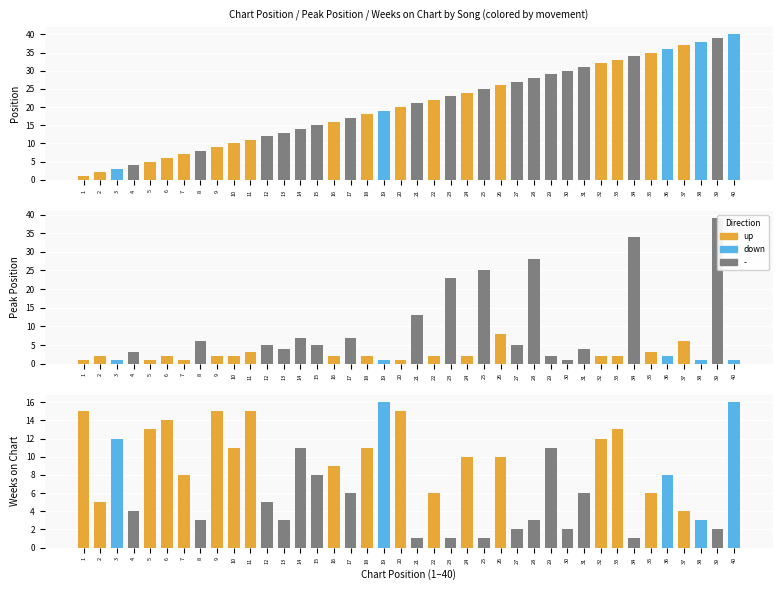

Does the chart contain stacked bars?

No